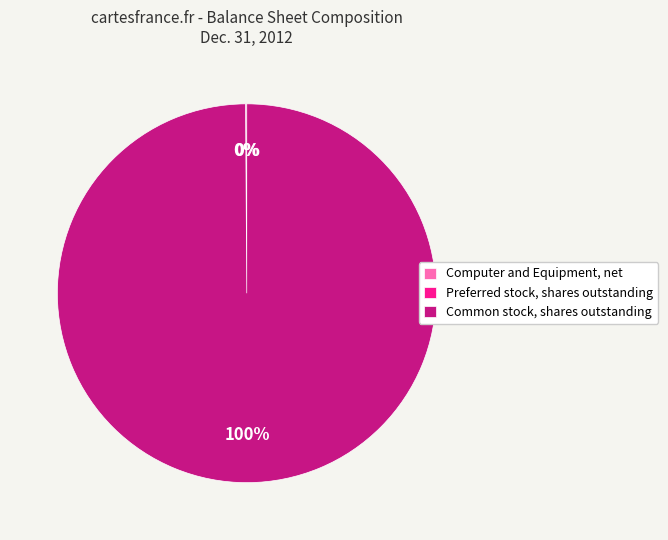

To the nearest percent, what is the average slice percentage?

33%